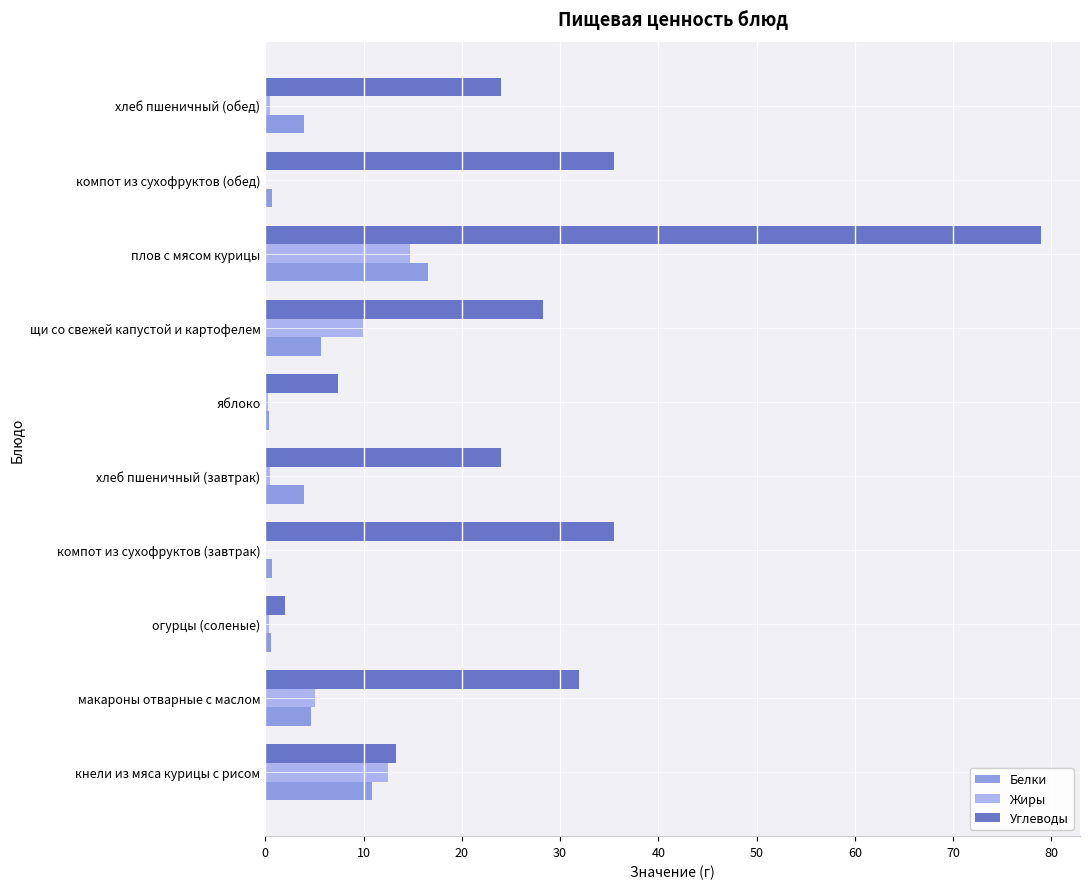

The Жиры series shows 0.0 at компот из сухофруктов (обед). True or false?

True